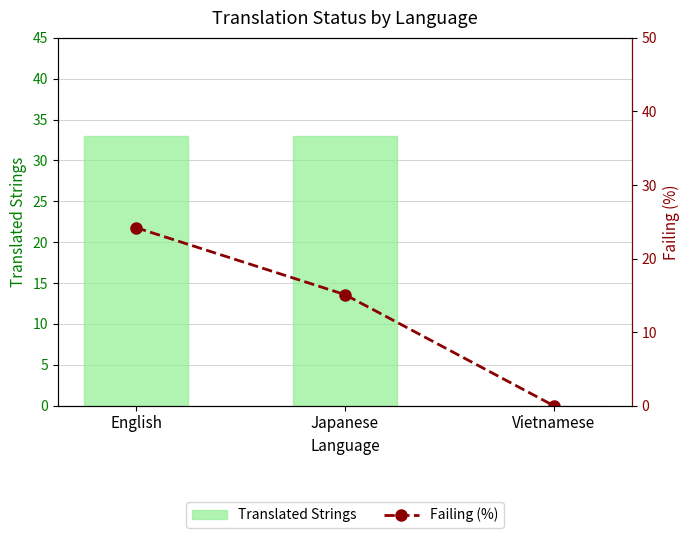

Which category has the lowest value across all series?

Vietnamese